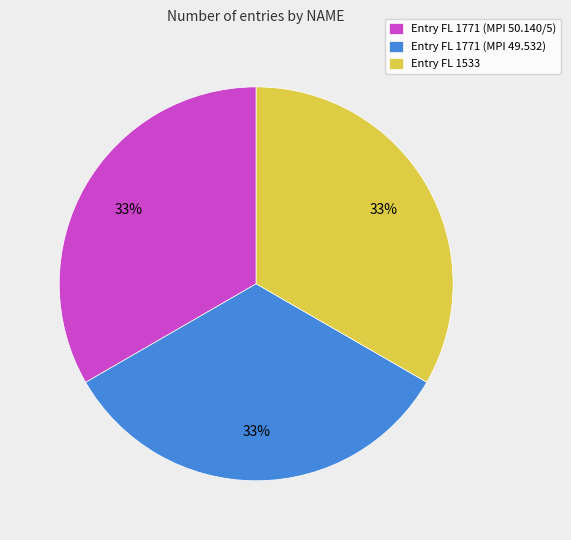

To the nearest percent, what is the average slice percentage?

33%